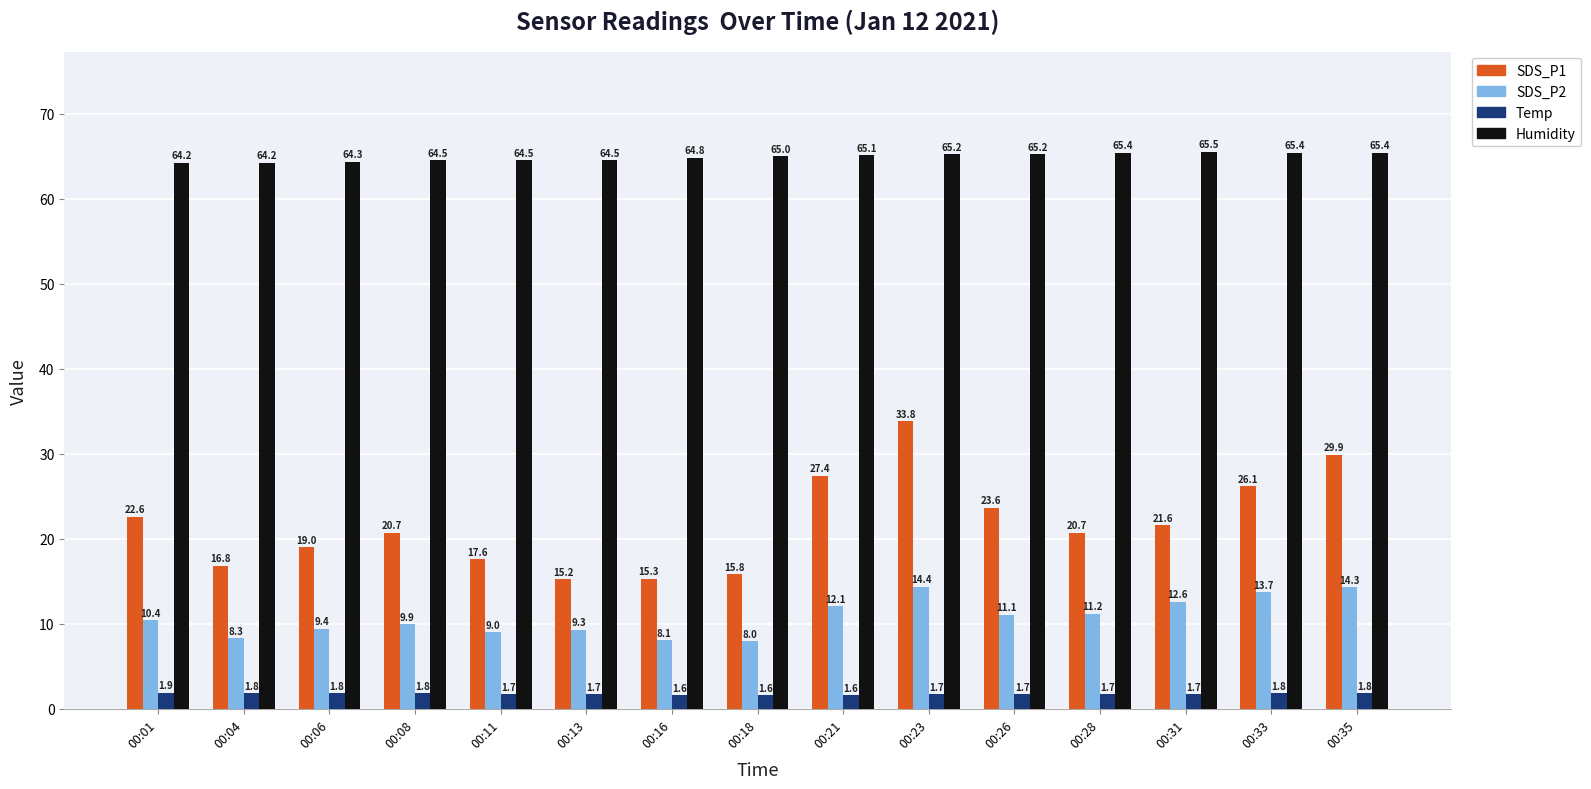

List the series in order of their peak value, highest first.

Humidity, SDS_P1, SDS_P2, Temp